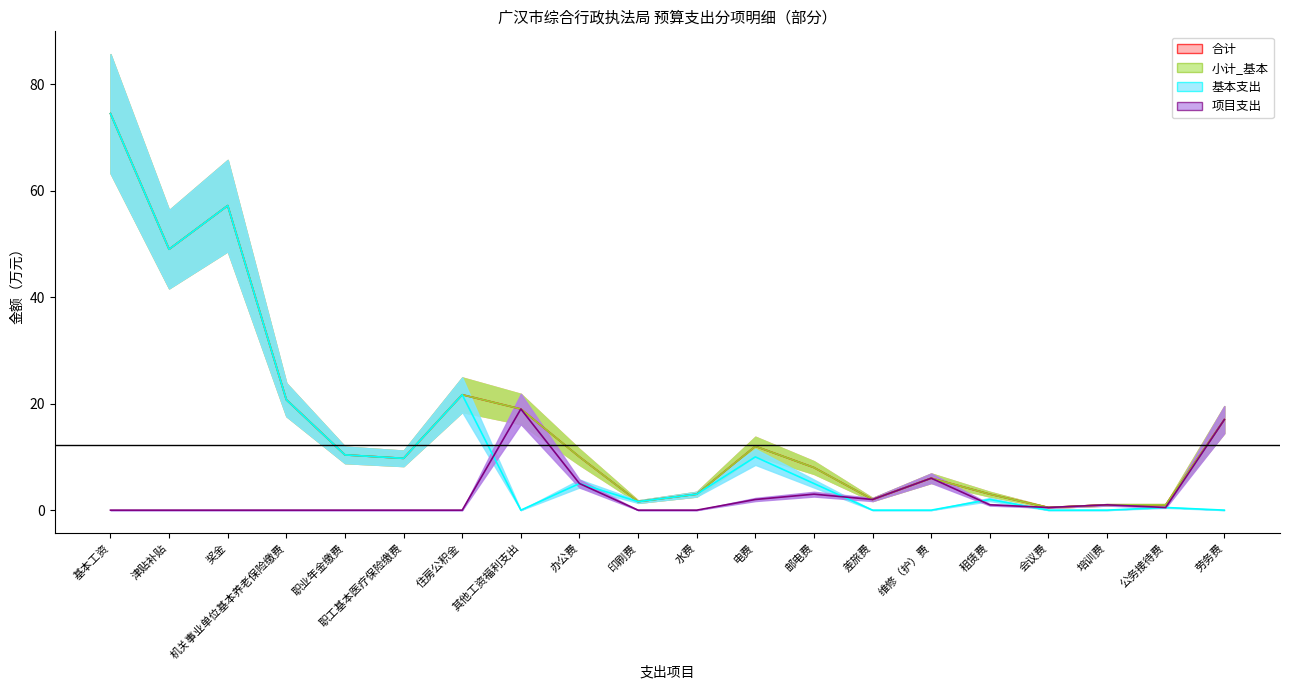

What is the label of the 8th point from the left?

其他工资福利支出